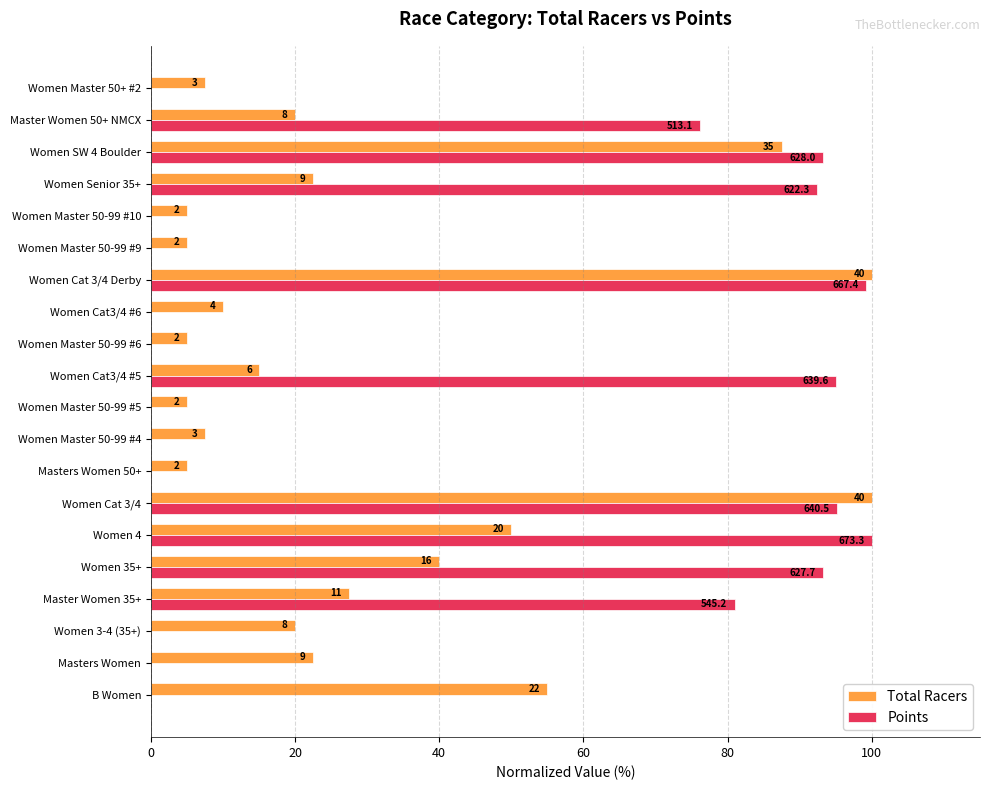

What are all the series names shown in the legend?

Total Racers, Points